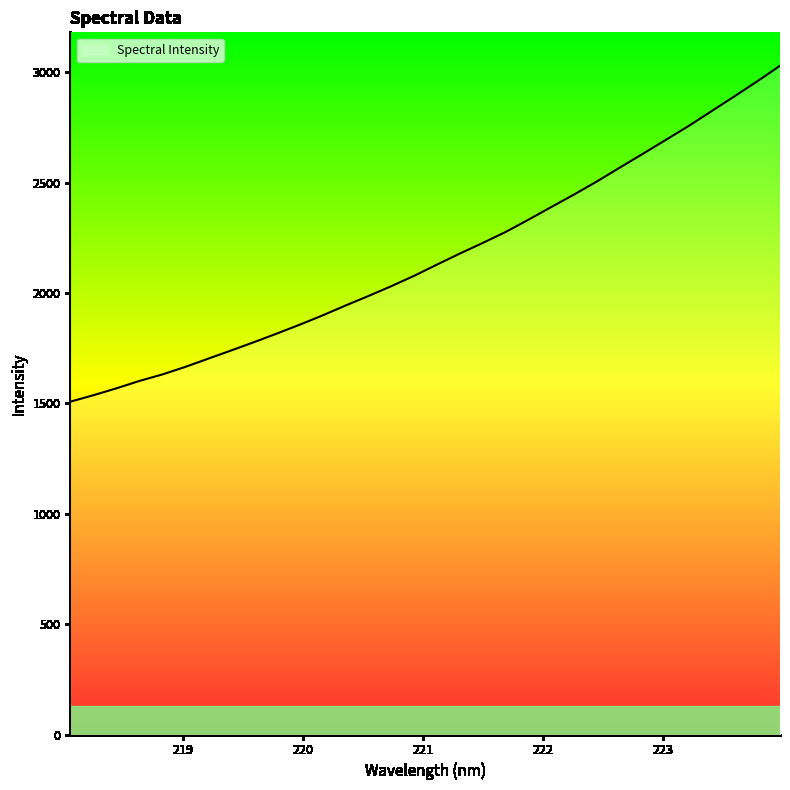

What is the difference between the maximum and second lowest values?

1492.5